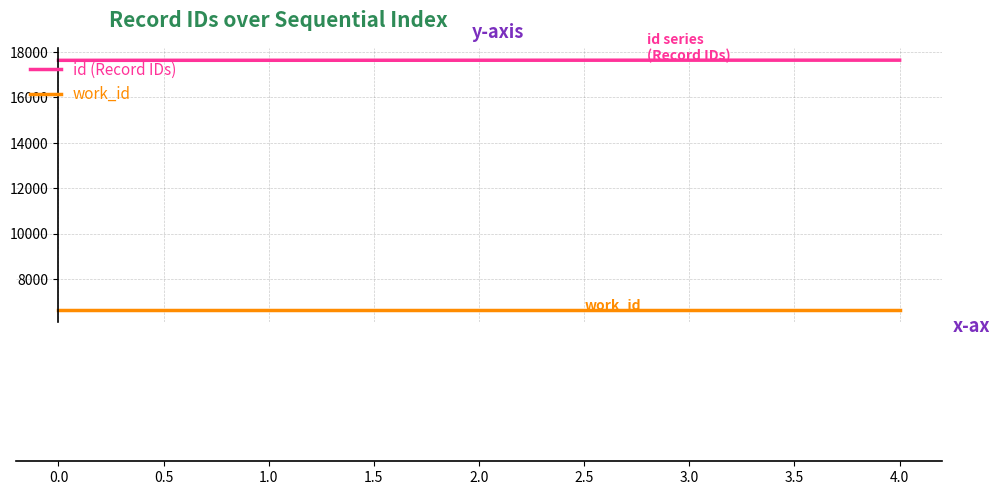

Rank the series at 1.0 from lowest to highest value.

work_id, id (Record IDs)